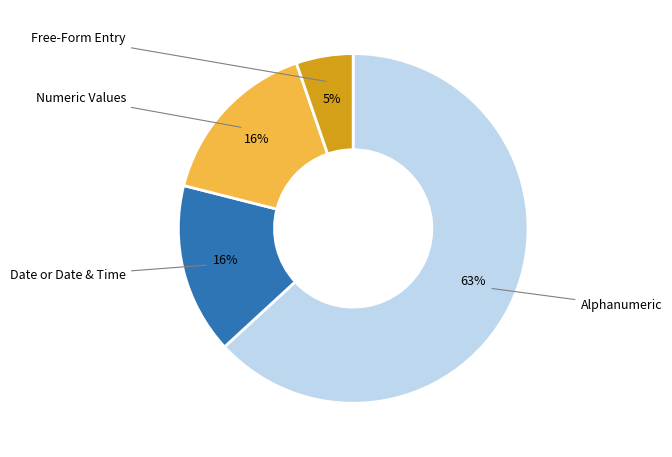

To the nearest percent, what is the difference between the largest and smallest slice percentages?

58%